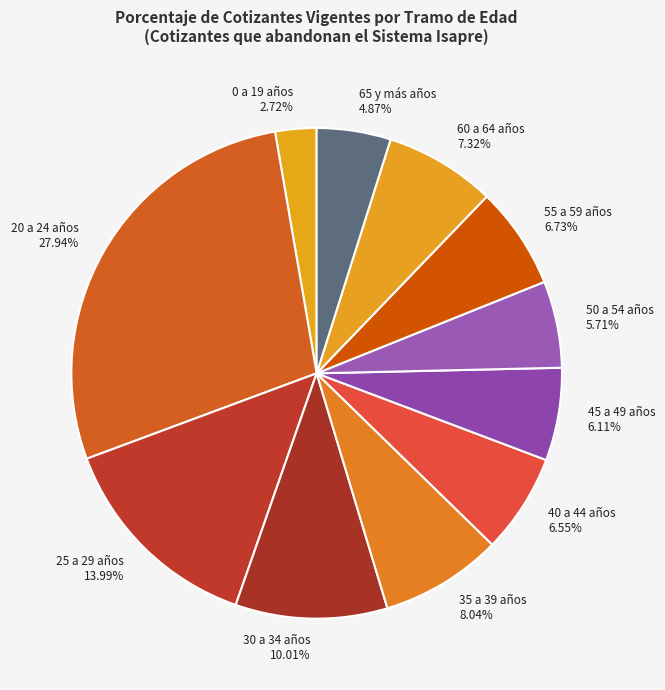

To the nearest percent, what percentage of the pie is 45 a 49 años?

6%